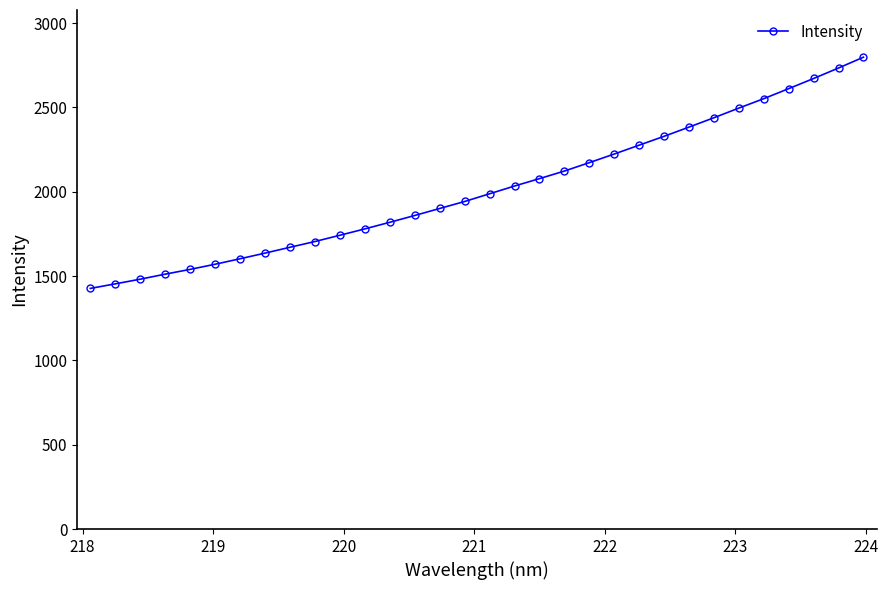

Does the chart display data point markers on the line(s)?

Yes